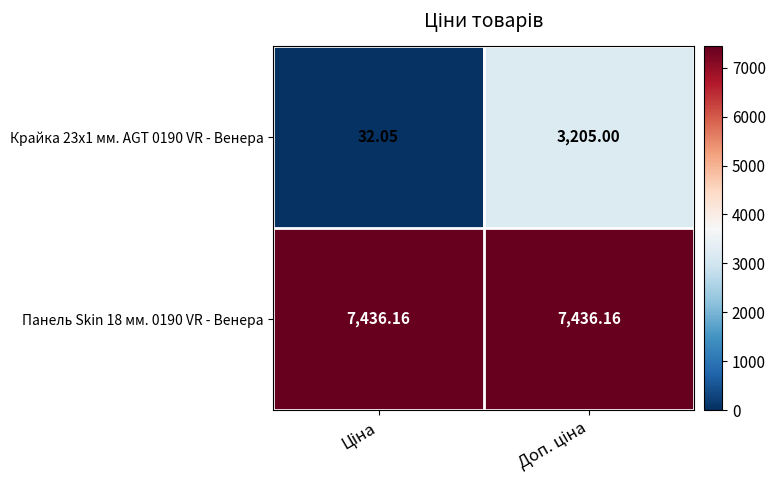

Reading left to right, extract all data points from this chart.

Крайка 23x1 мм. AGT 0190 VR - Венера: Ціна=32.0	Доп. ціна=3205.0
Панель Skin 18 мм. 0190 VR - Венера: Ціна=7436.2	Доп. ціна=7436.2